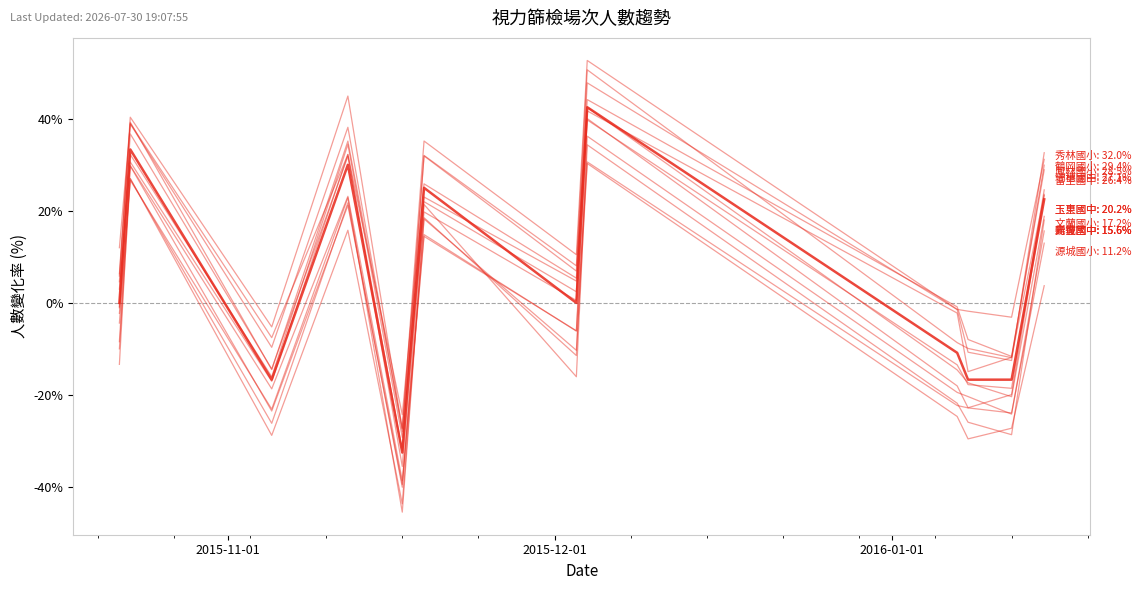

Is it true that the value at 2015-12-03 is 0.0?

True